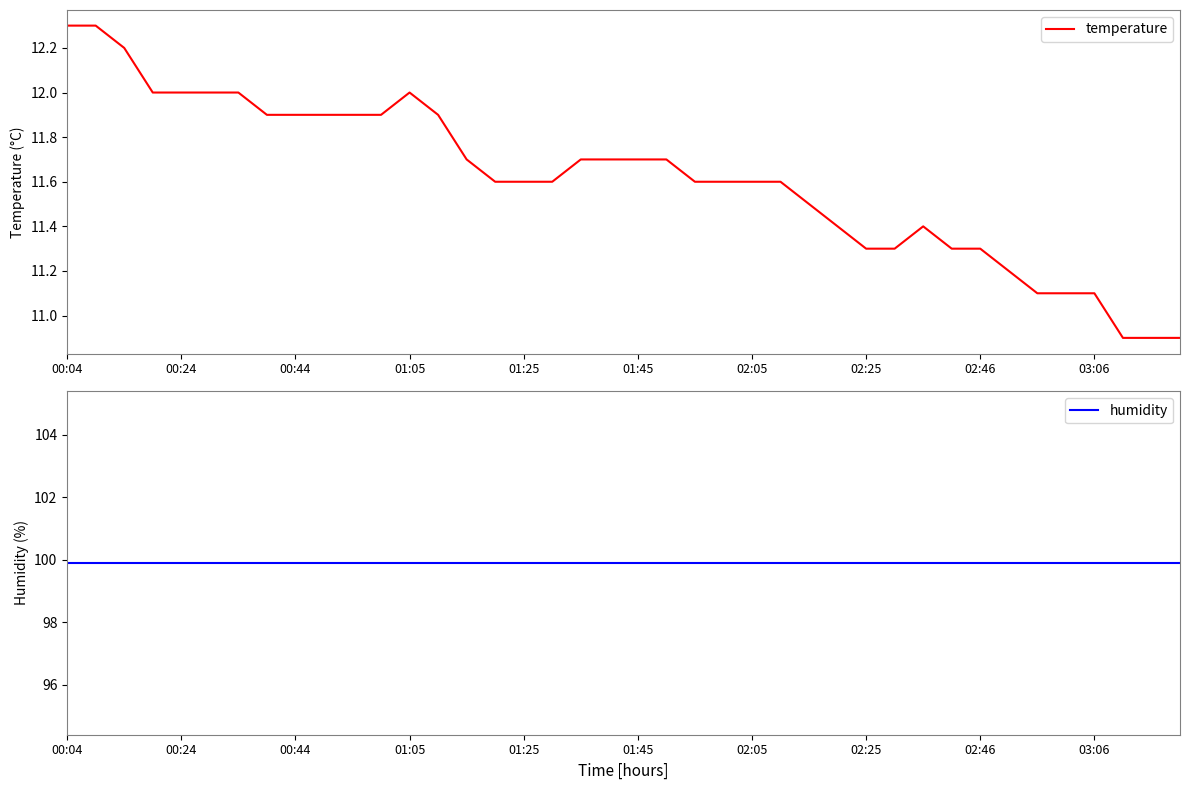

How many series are shown in this chart?

2